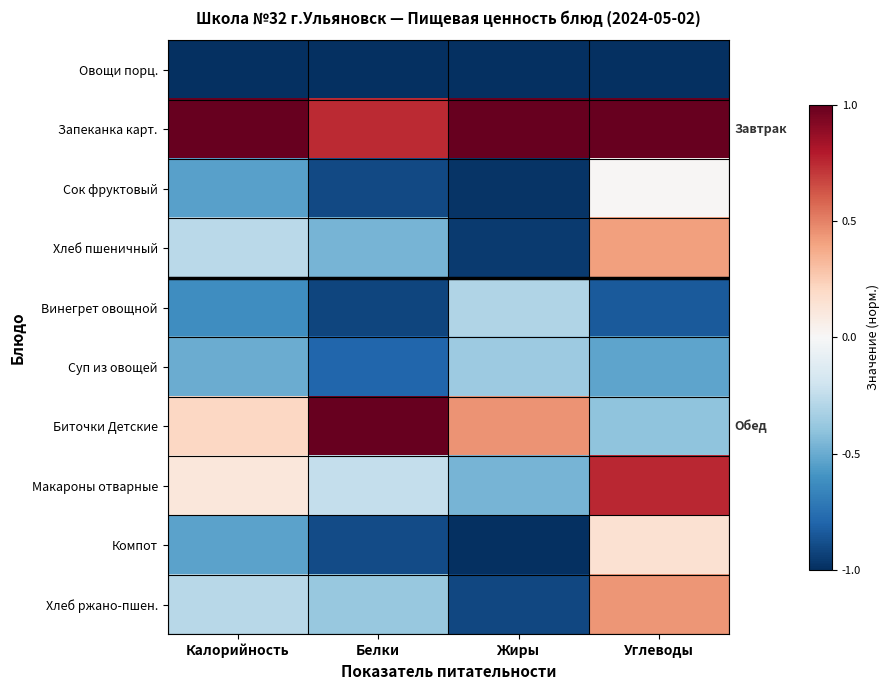

Reading left to right, extract all data points from this chart.

Овощи порц.: Калорийность=-1.0	Белки=-1.0	Жиры=-1.0	Углеводы=-1.0
Запеканка карт.: Калорийность=1.0	Белки=0.7	Жиры=1.0	Углеводы=1.0
Сок фруктовый: Калорийность=-0.5	Белки=-0.9	Жиры=-1.0	Углеводы=0.0
Хлеб пшеничный: Калорийность=-0.3	Белки=-0.5	Жиры=-1.0	Углеводы=0.4
Винегрет овощной: Калорийность=-0.6	Белки=-0.9	Жиры=-0.3	Углеводы=-0.8
Суп из овощей: Калорийность=-0.5	Белки=-0.8	Жиры=-0.4	Углеводы=-0.5
Биточки Детские: Калорийность=0.2	Белки=1.0	Жиры=0.4	Углеводы=-0.4
Макароны отварные: Калорийность=0.1	Белки=-0.2	Жиры=-0.5	Углеводы=0.8
Компот: Калорийность=-0.5	Белки=-0.9	Жиры=-1.0	Углеводы=0.2
Хлеб ржано-пшен.: Калорийность=-0.3	Белки=-0.4	Жиры=-0.9	Углеводы=0.4